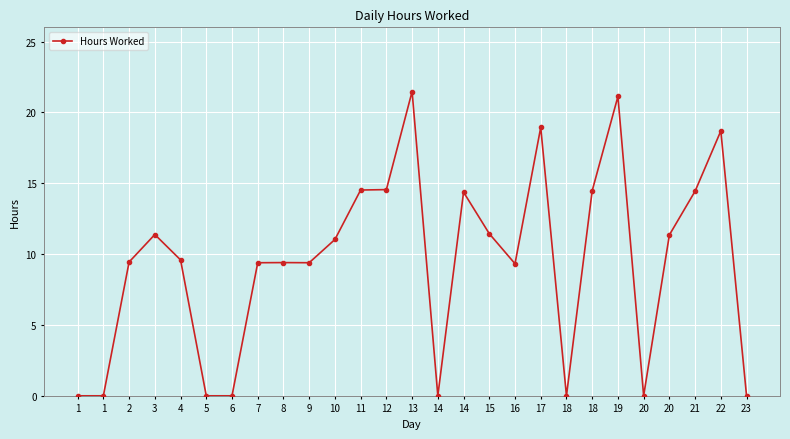

Is this an area chart (filled region under the line)?

No